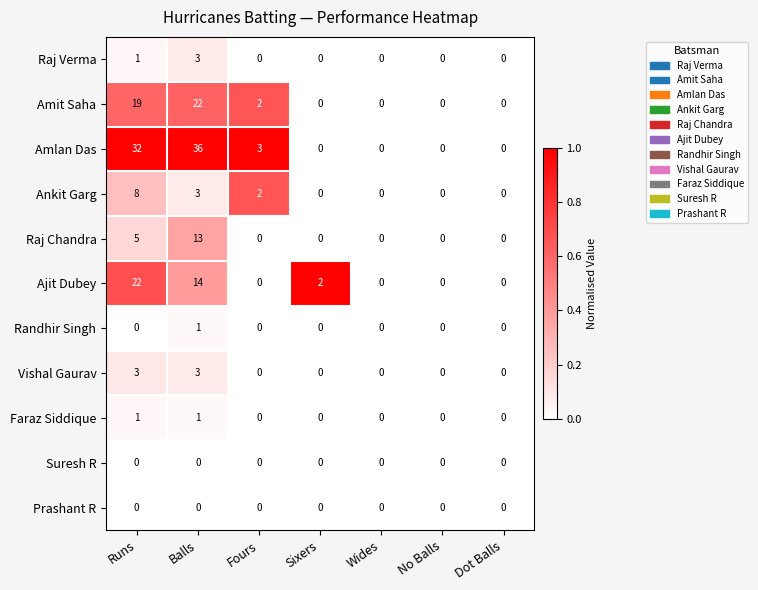

What is the difference between the maximum and second lowest values in the Amit Saha series?

22